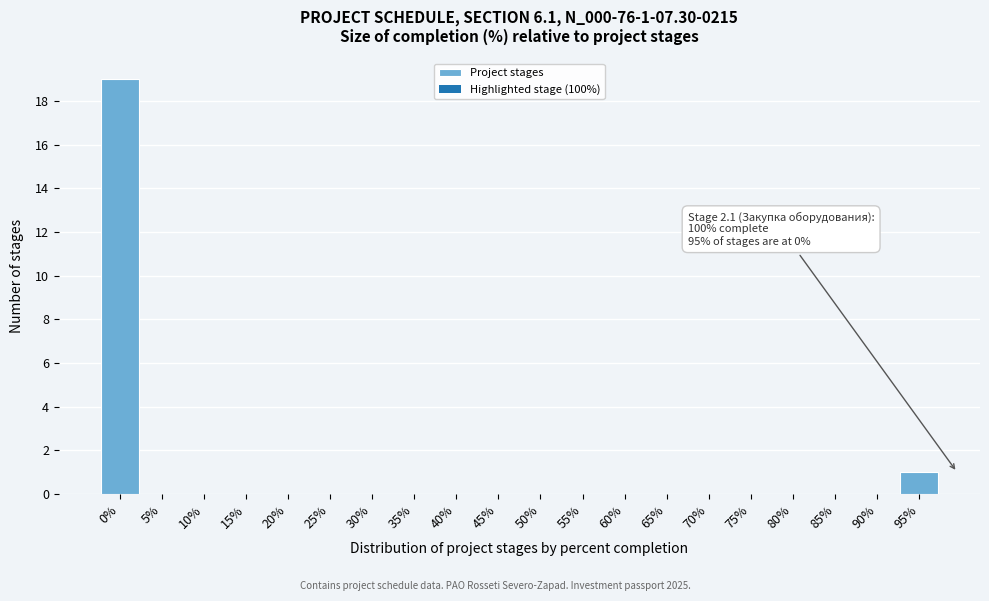

Reading left to right, extract all data points from this chart.

0%=19	5%=0	10%=0	15%=0	20%=0	25%=0	30%=0	35%=0	40%=0	45%=0	50%=0	55%=0	60%=0	65%=0	70%=0	75%=0	80%=0	85%=0	90%=0	95%=1